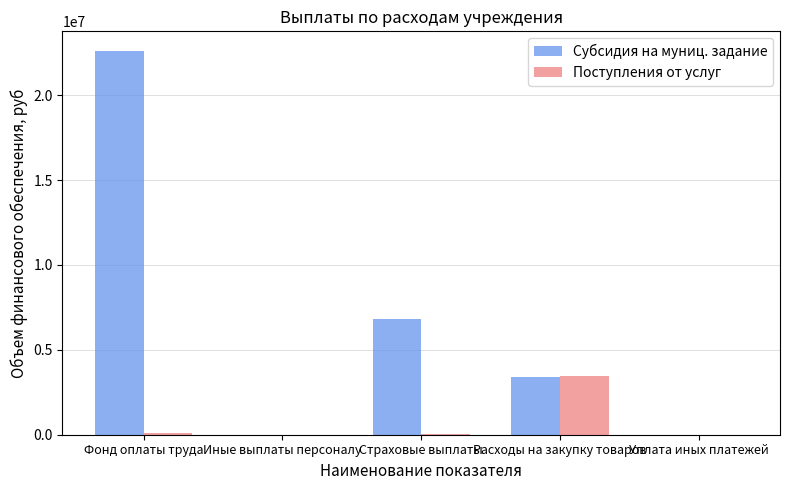

At which category is the sum across all series the highest?

Фонд оплаты труда